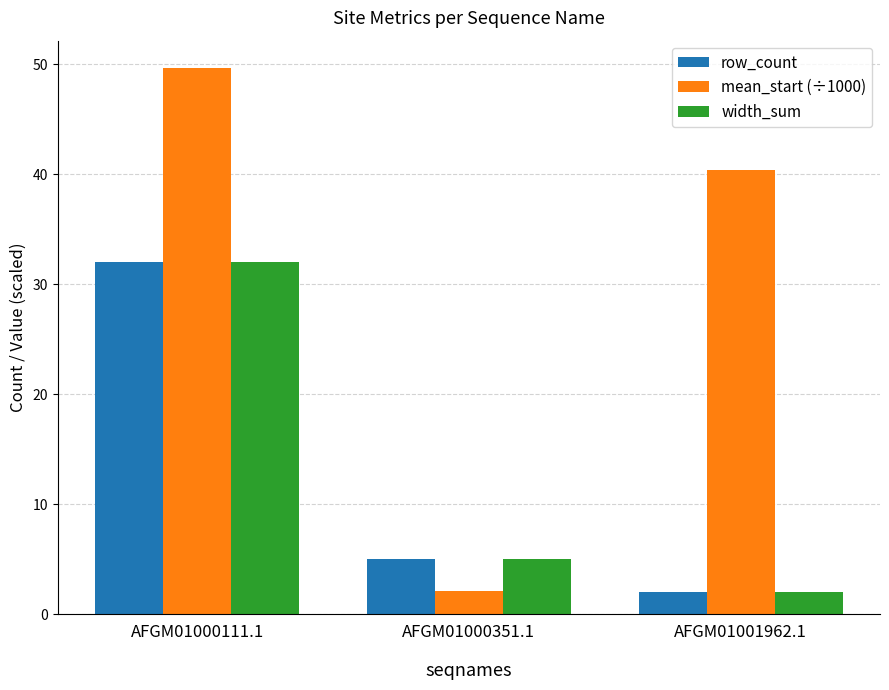

At which label does width_sum reach its minimum?

AFGM01001962.1